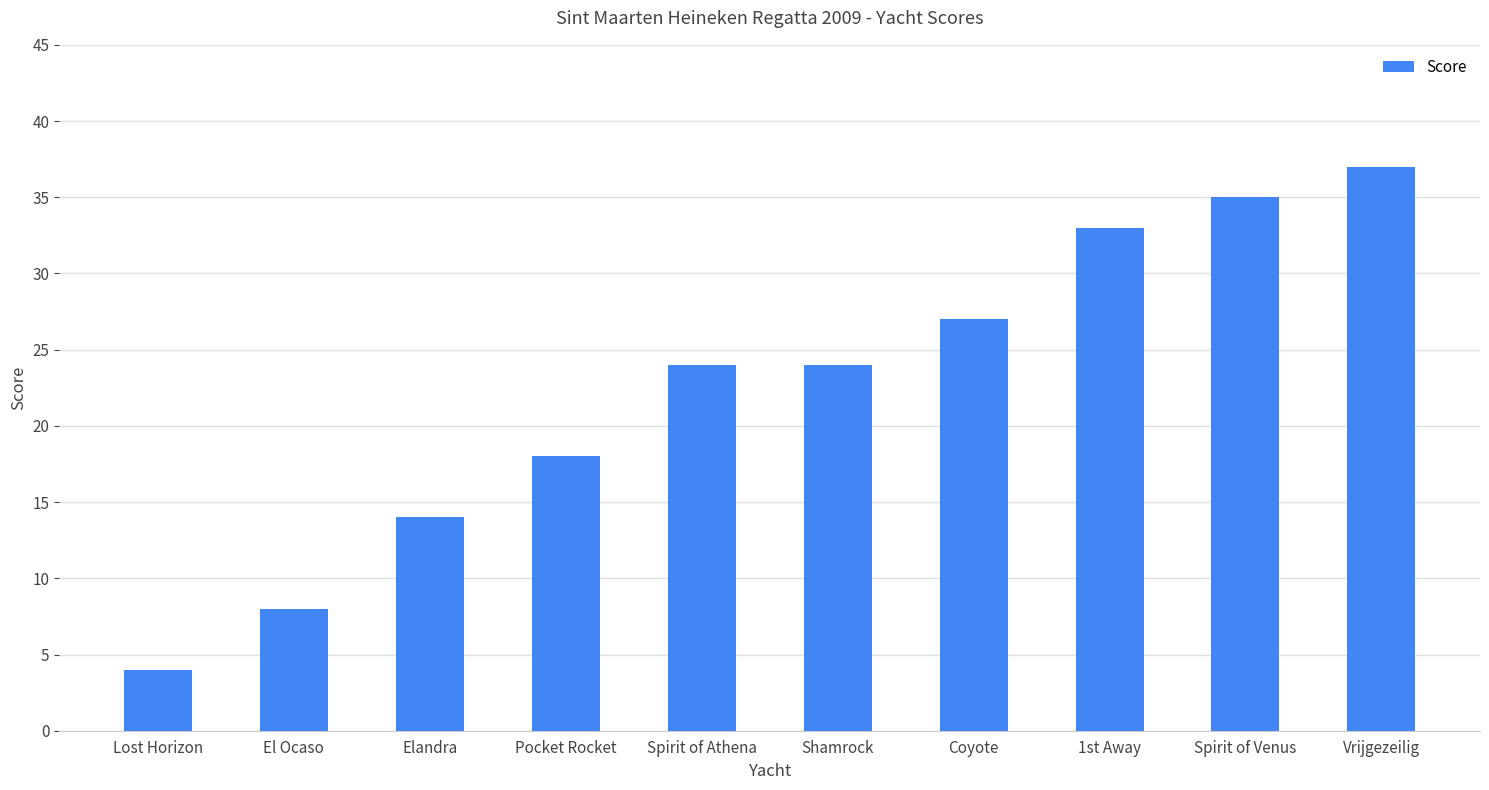

What is the label of the 7th bar from the left?

Coyote